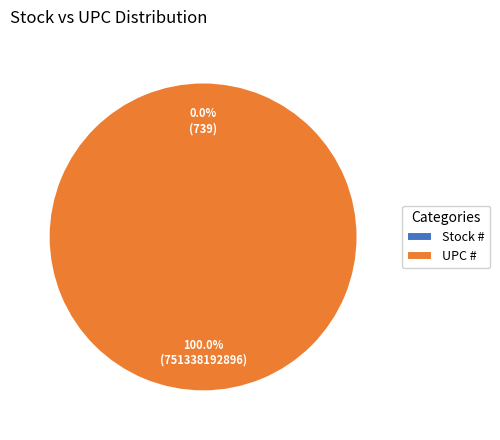

To the nearest percent, what is the average slice percentage?

50%